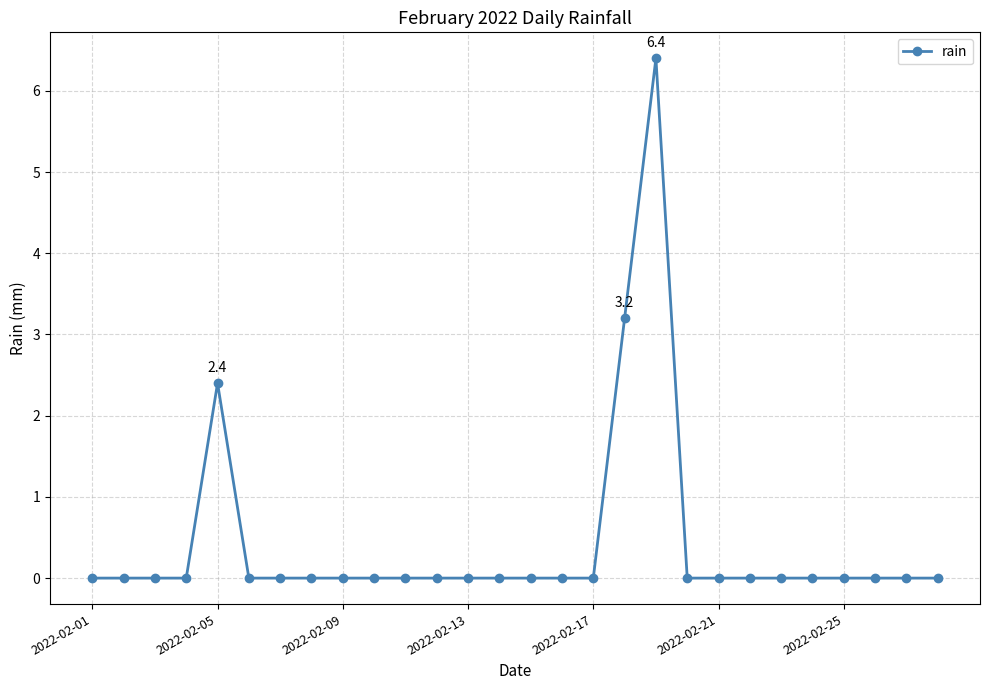

What is the greatest value displayed?

6.4